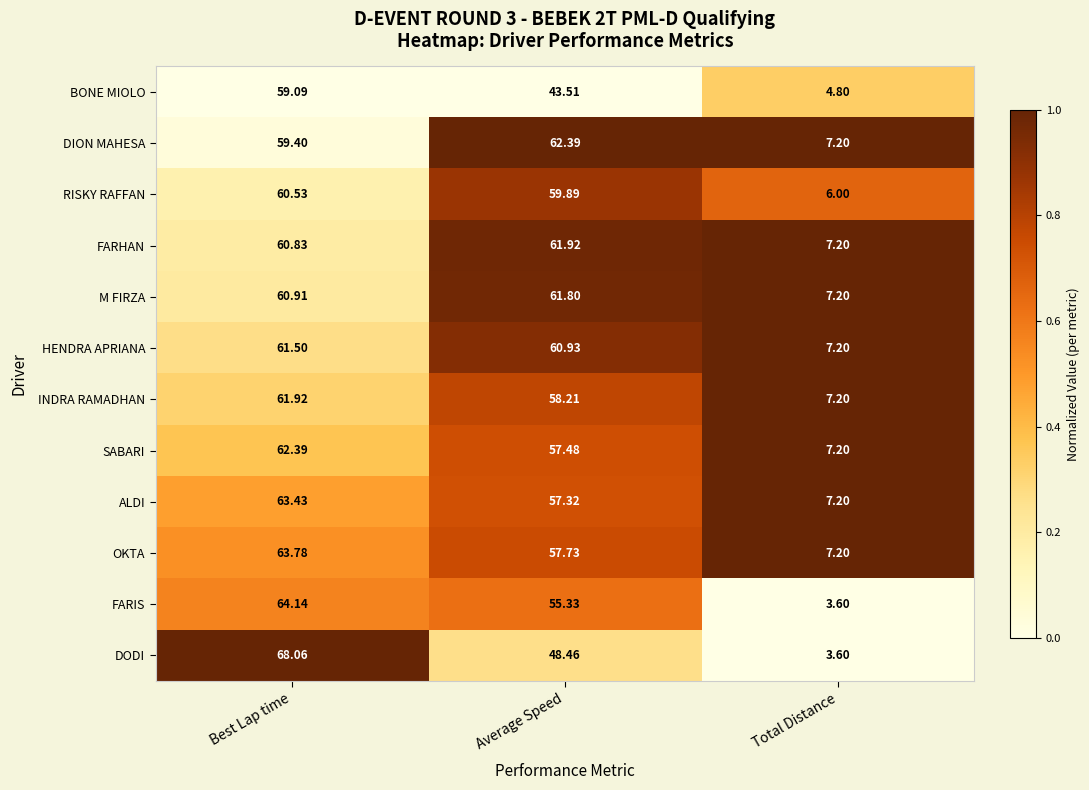

Rank the series at Best Lap time from lowest to highest value.

BONE MIOLO, DION MAHESA, RISKY RAFFAN, FARHAN, M FIRZA, HENDRA APRIANA, INDRA RAMADHAN, SABARI, ALDI, OKTA, FARIS, DODI